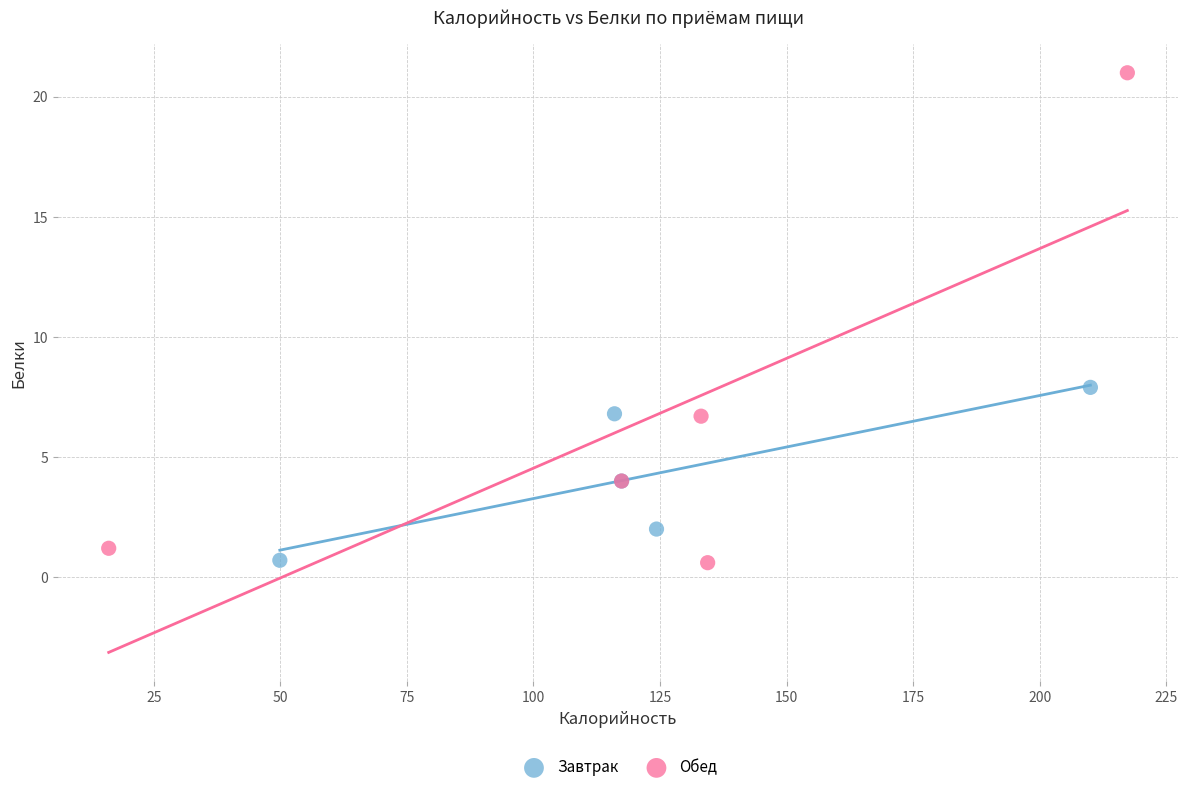

Which series has the widest spread of Y values?

Обед